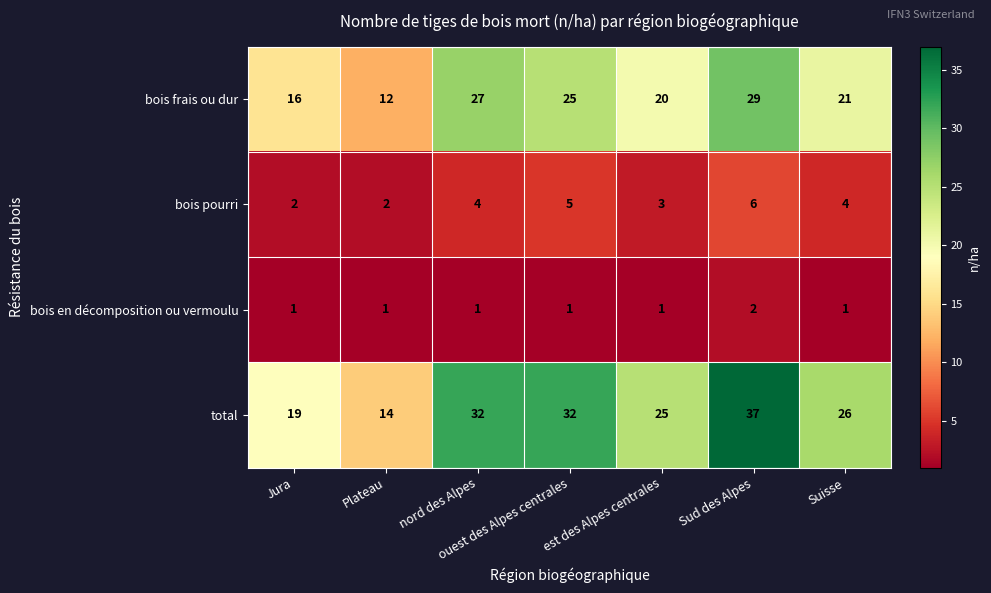

Which series has the largest total across all categories?

total